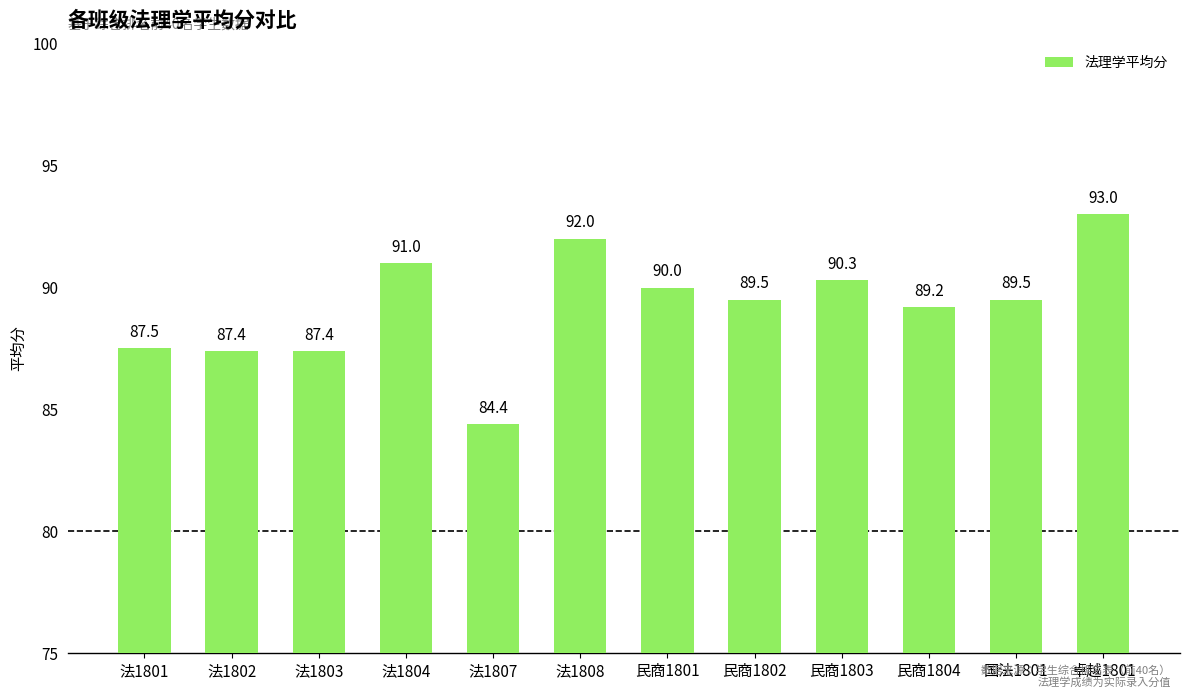

What is the value of the 1st bar from the left?

87.5